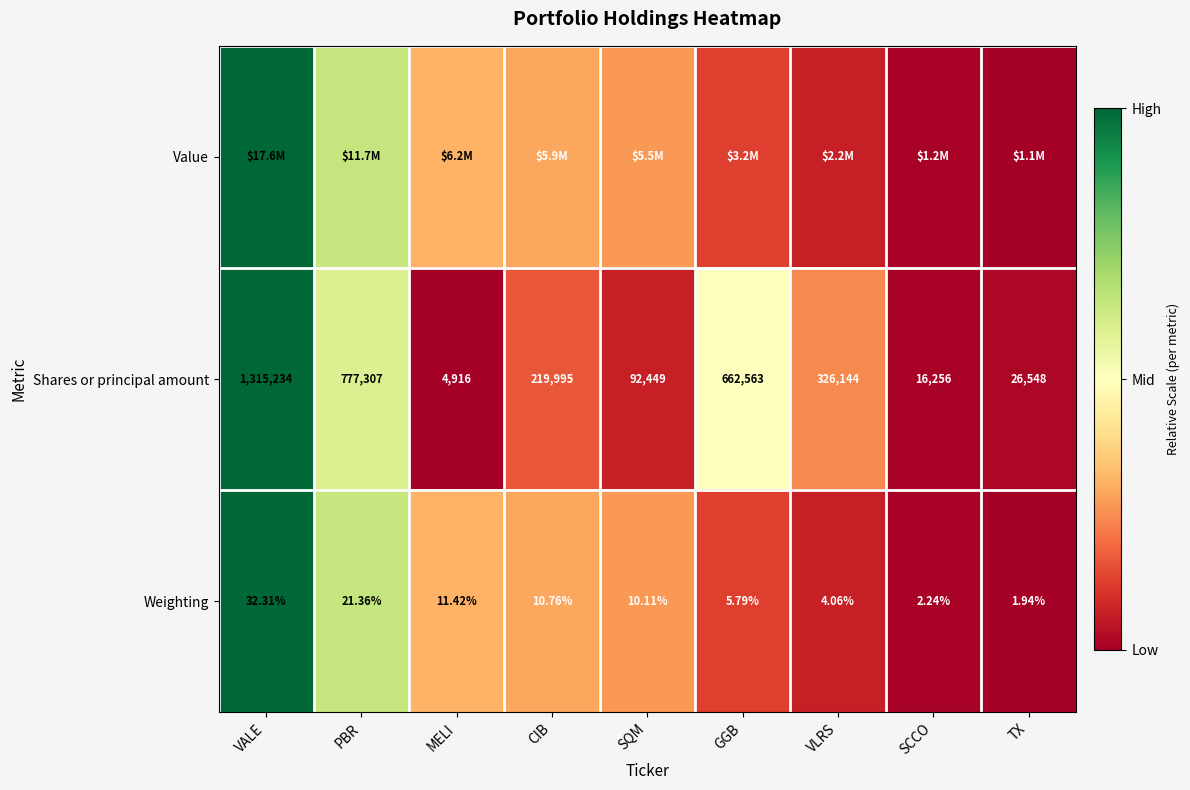

At which category does the chart reach its minimum across all series?

TX